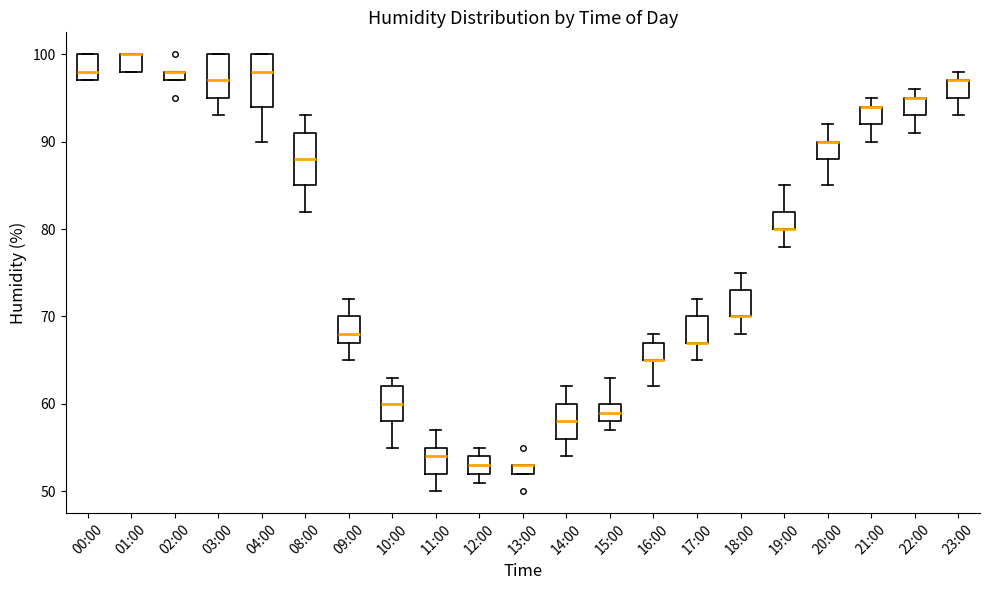

Where does the median line of the box for 03:00 sit on the y-axis? The values are not printed on the chart, so give them approximately, as read against the axis.

97